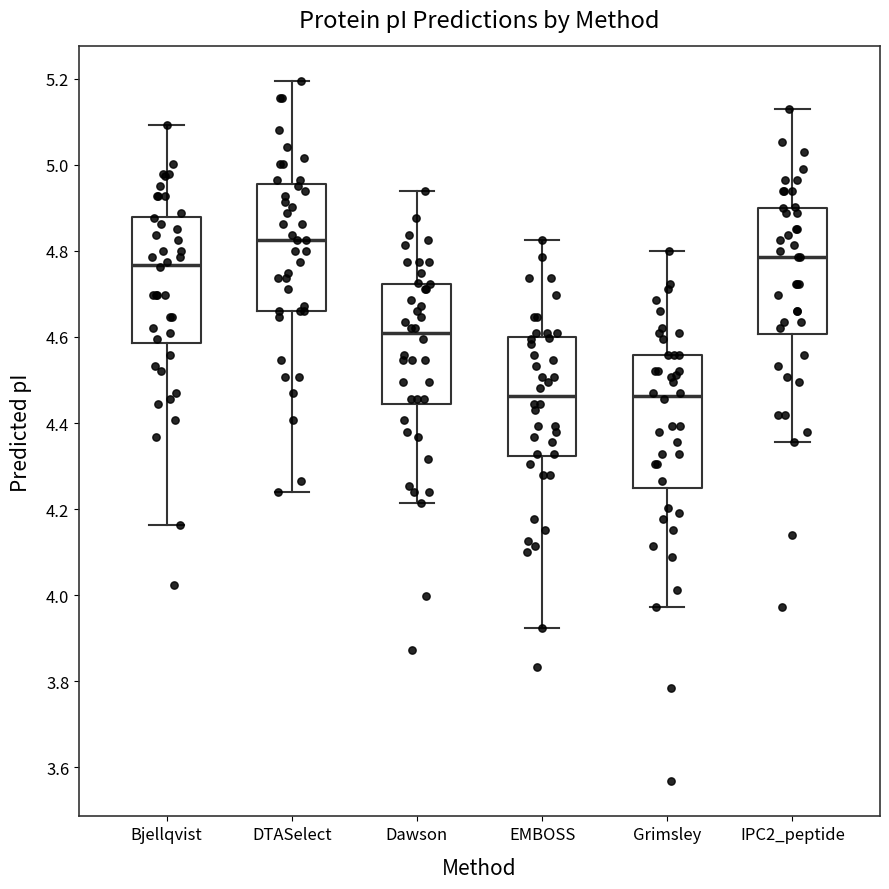

Reading left to right, transcribe this box plot: for each box, give where its median line is, the range the box spans, and where its two whiskers end, as read against the y-axis. The values are not printed on the chart, so give them approximately, as read against the axis.

Bjellqvist: median 4.76, box 4.58 to 4.88, whiskers 4.16 to 5.10
DTASelect: median 4.82, box 4.66 to 4.96, whiskers 4.24 to 5.20
Dawson: median 4.60, box 4.44 to 4.72, whiskers 4.22 to 4.94
EMBOSS: median 4.46, box 4.32 to 4.60, whiskers 3.92 to 4.82
Grimsley: median 4.46, box 4.26 to 4.56, whiskers 3.98 to 4.80
IPC2_peptide: median 4.78, box 4.60 to 4.90, whiskers 4.36 to 5.14